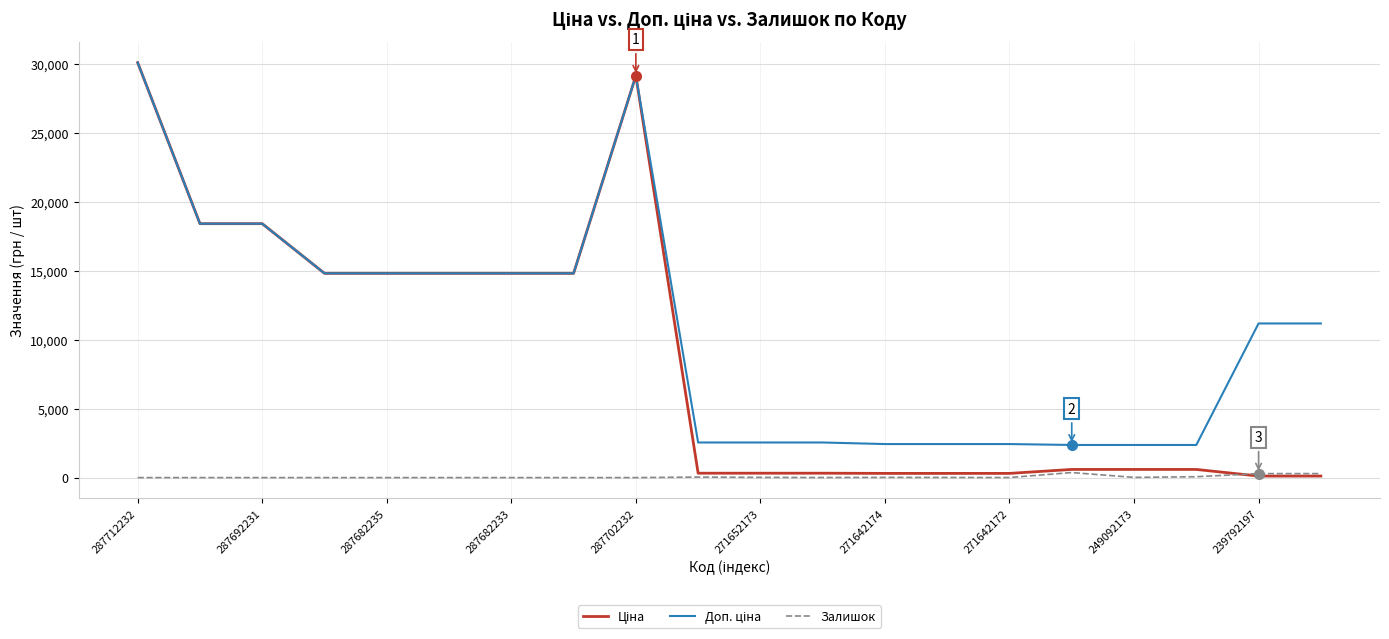

What is the maximum value shown in the chart?

30102.8